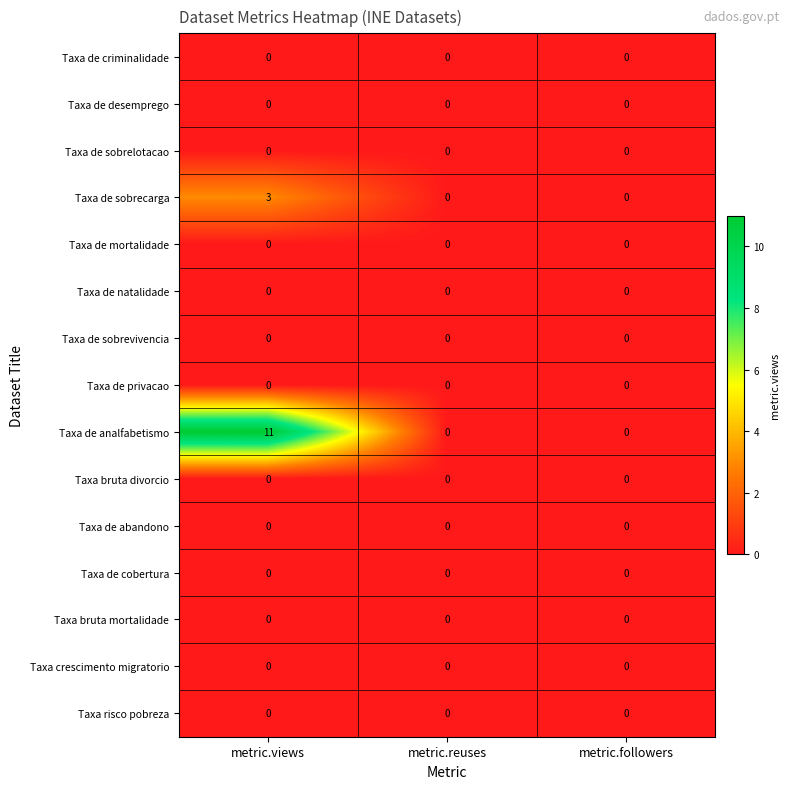

Between metric.views and metric.reuses, which series saw the biggest shift?

Taxa de analfabetismo